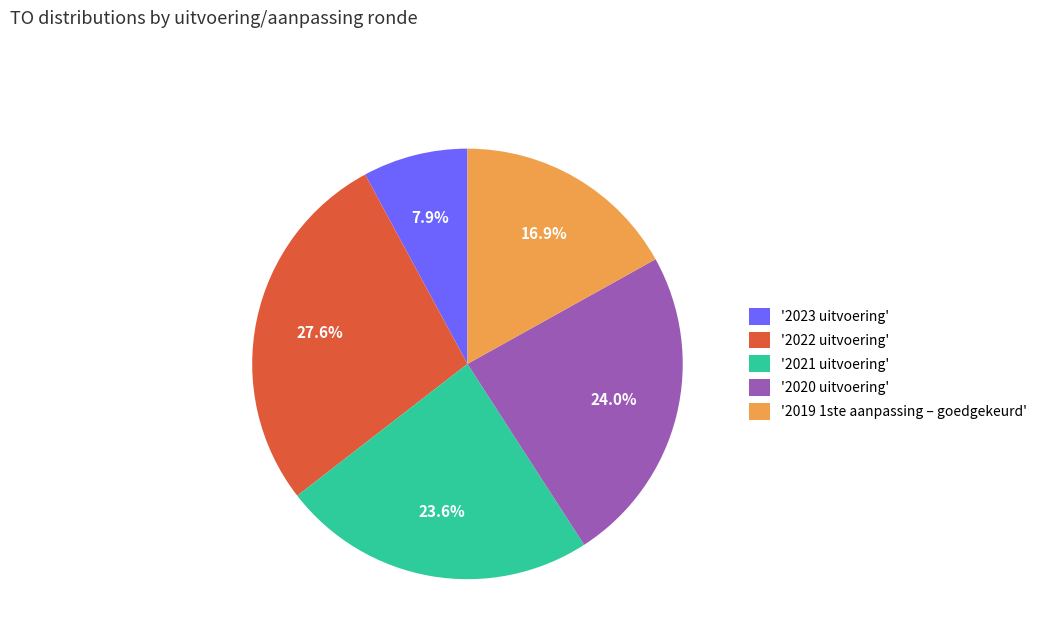

What portion of the pie excludes '2019 1ste aanpassing – goedgekeurd'?

83.1%